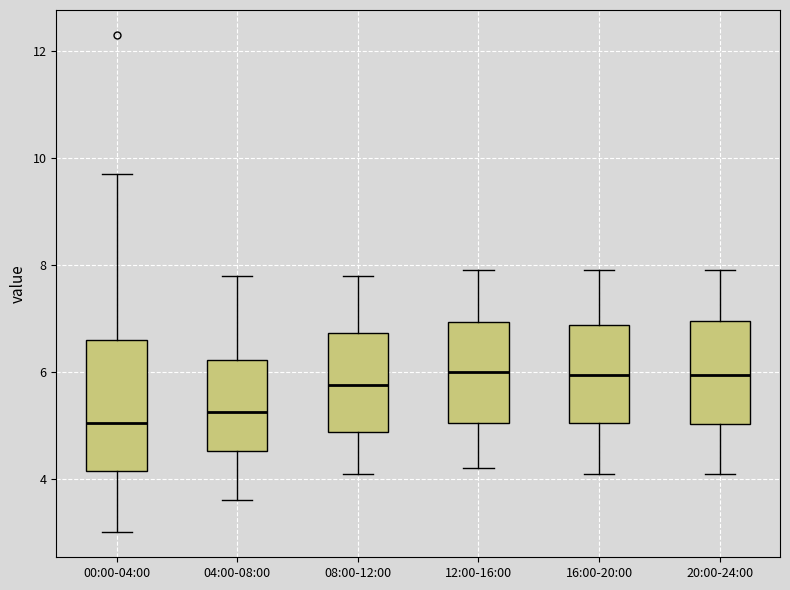

Reading left to right, transcribe this box plot: for each box, give where its median line is, the range the box spans, and where its two whiskers end, as read against the y-axis. The values are not printed on the chart, so give them approximately, as read against the axis.

00:00-04:00: median 5.0, box 4.2 to 6.6, whiskers 3.0 to 9.8
04:00-08:00: median 5.2, box 4.6 to 6.2, whiskers 3.6 to 7.8
08:00-12:00: median 5.8, box 4.8 to 6.8, whiskers 4.2 to 7.8
12:00-16:00: median 6.0, box 5.0 to 7.0, whiskers 4.2 to 8.0
16:00-20:00: median 6.0, box 5.0 to 6.8, whiskers 4.2 to 8.0
20:00-24:00: median 6.0, box 5.0 to 7.0, whiskers 4.2 to 8.0